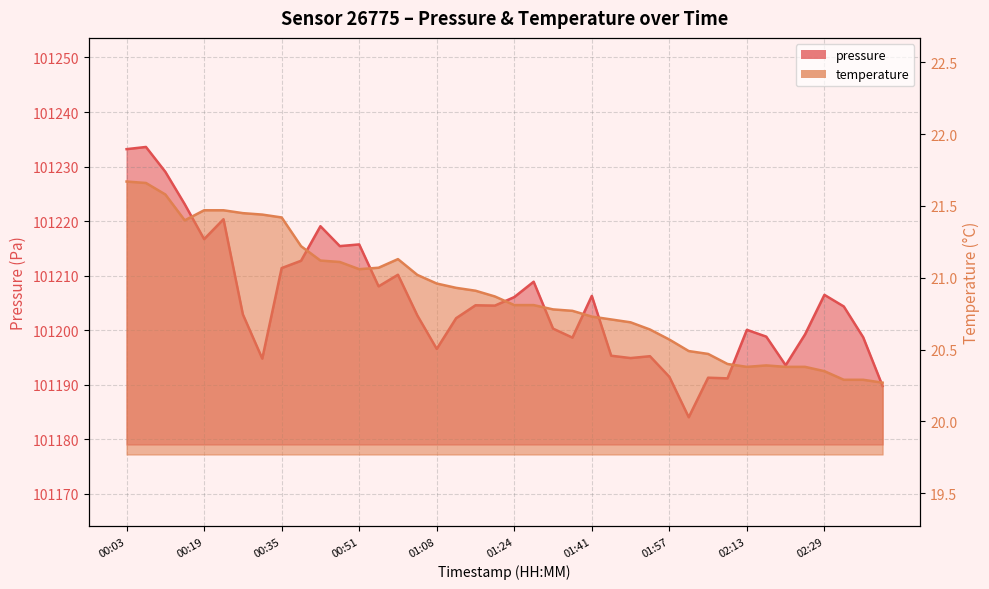

What is the value of the pressure point at the 35th from the left?

101193.6